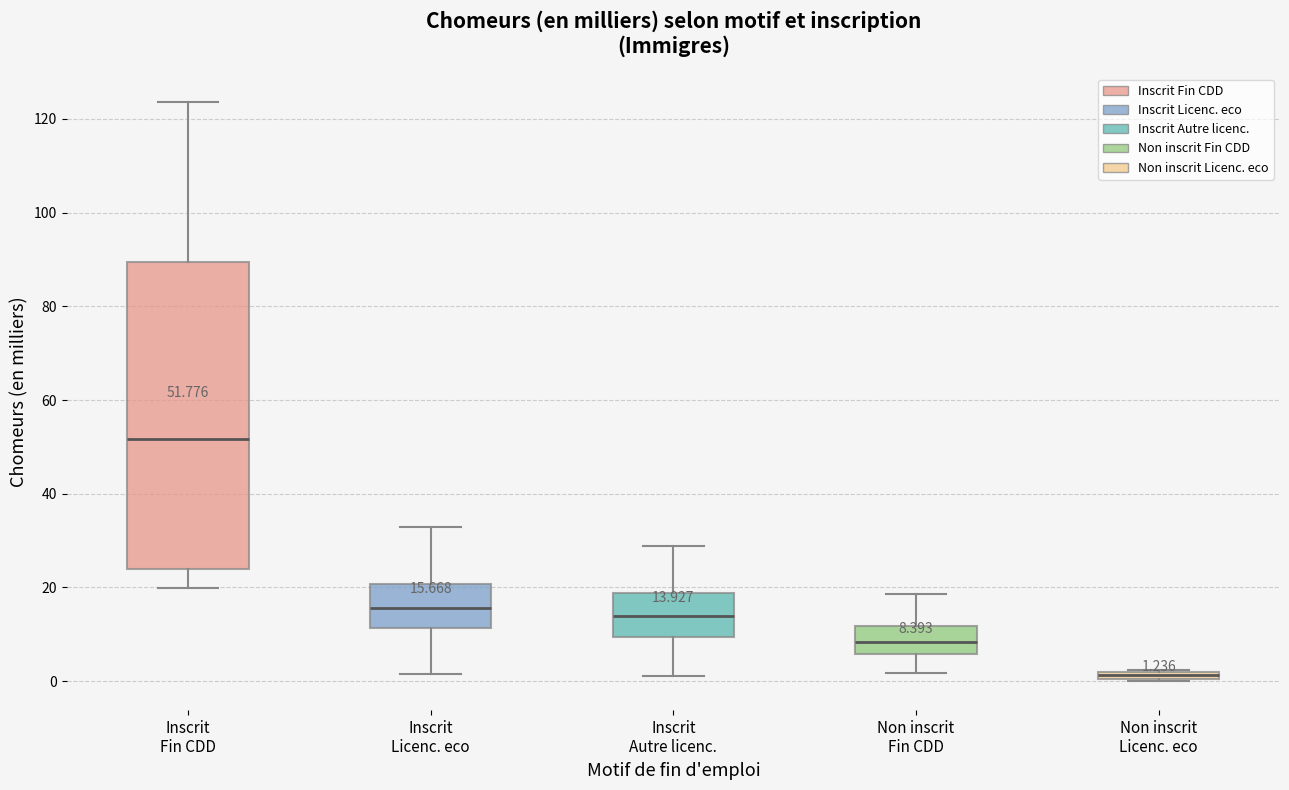

Comparing the boxes themselves (not the whiskers), which one is the tallest?

Inscrit Fin CDD